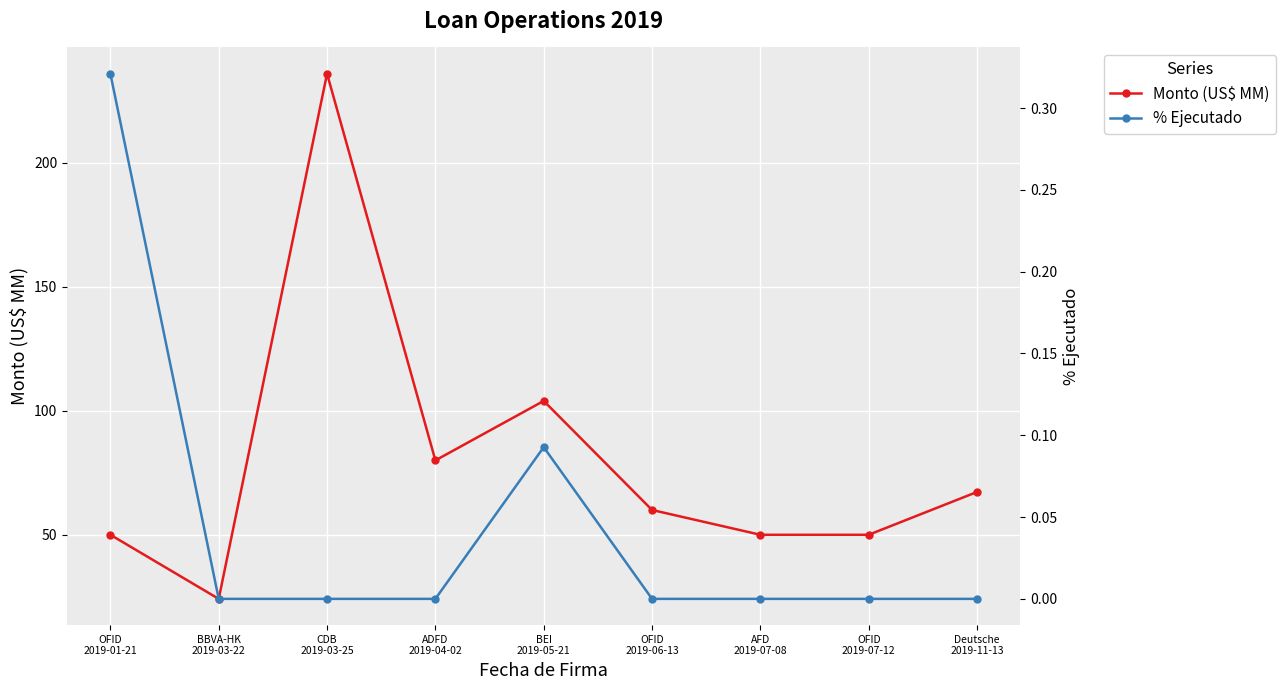

Rank the categories by % Ejecutado value from highest to lowest.

OFID
2019-01-21, BEI
2019-05-21, BBVA-HK
2019-03-22, CDB
2019-03-25, ADFD
2019-04-02, OFID
2019-06-13, AFD
2019-07-08, OFID
2019-07-12, Deutsche
2019-11-13